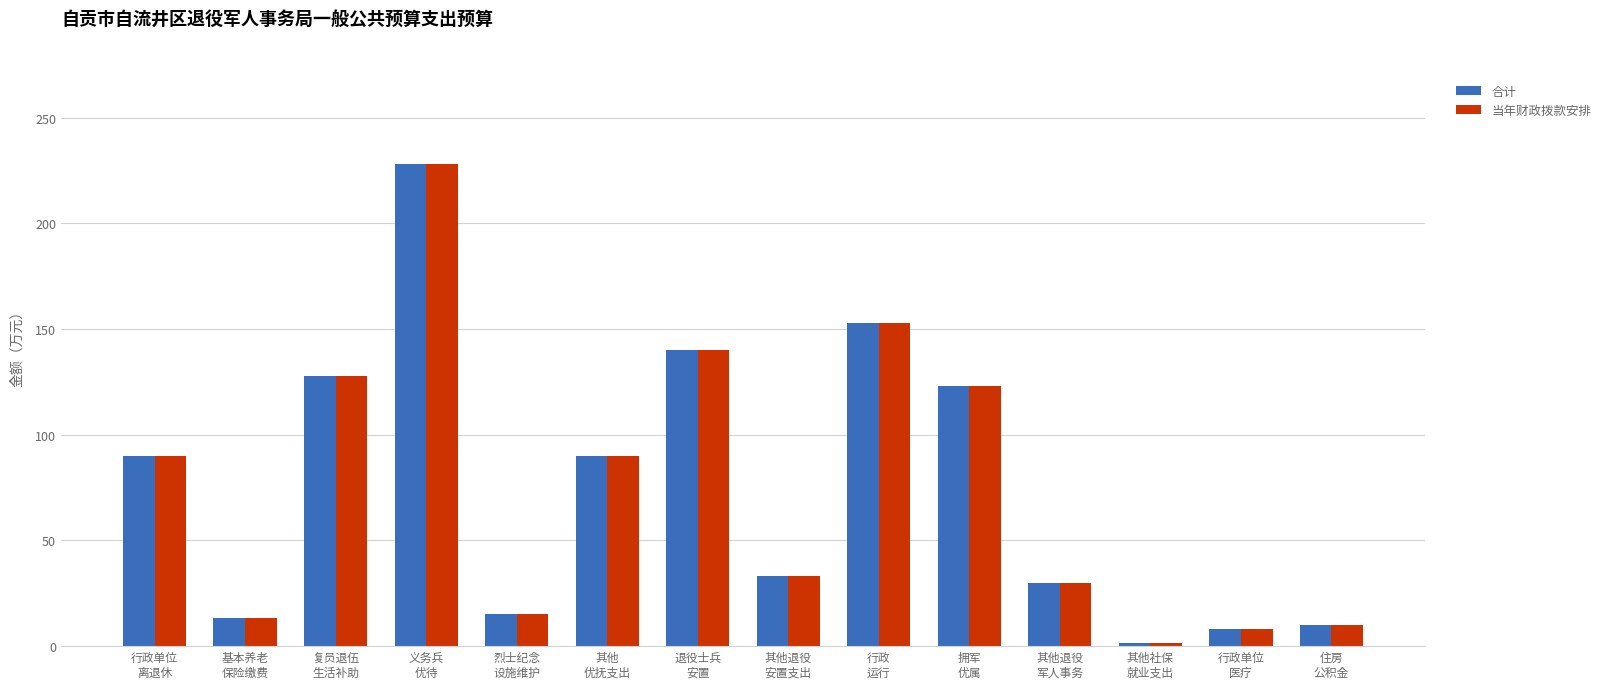

At how many categories does at least one series exceed 159?

1